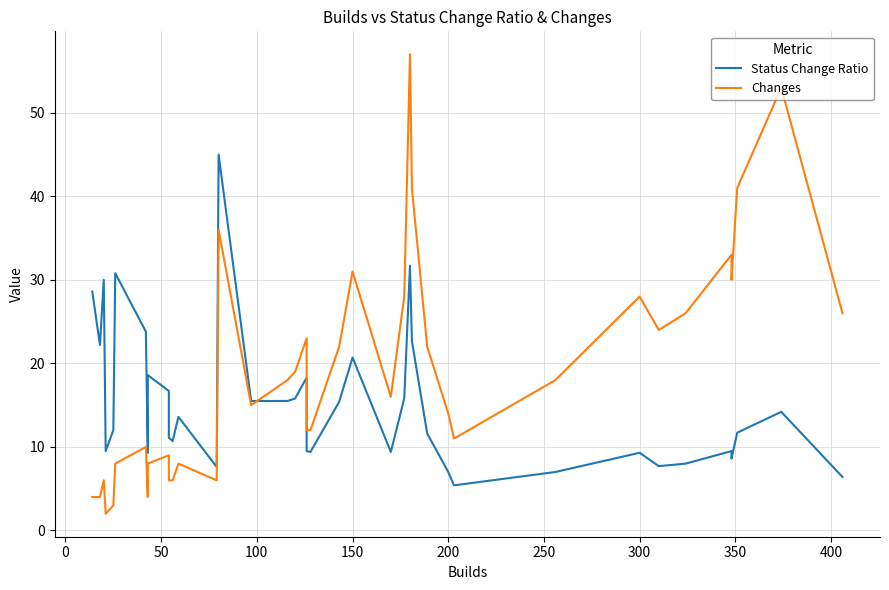

True or false: Changes has more than 0 points higher than both neighbors.

True